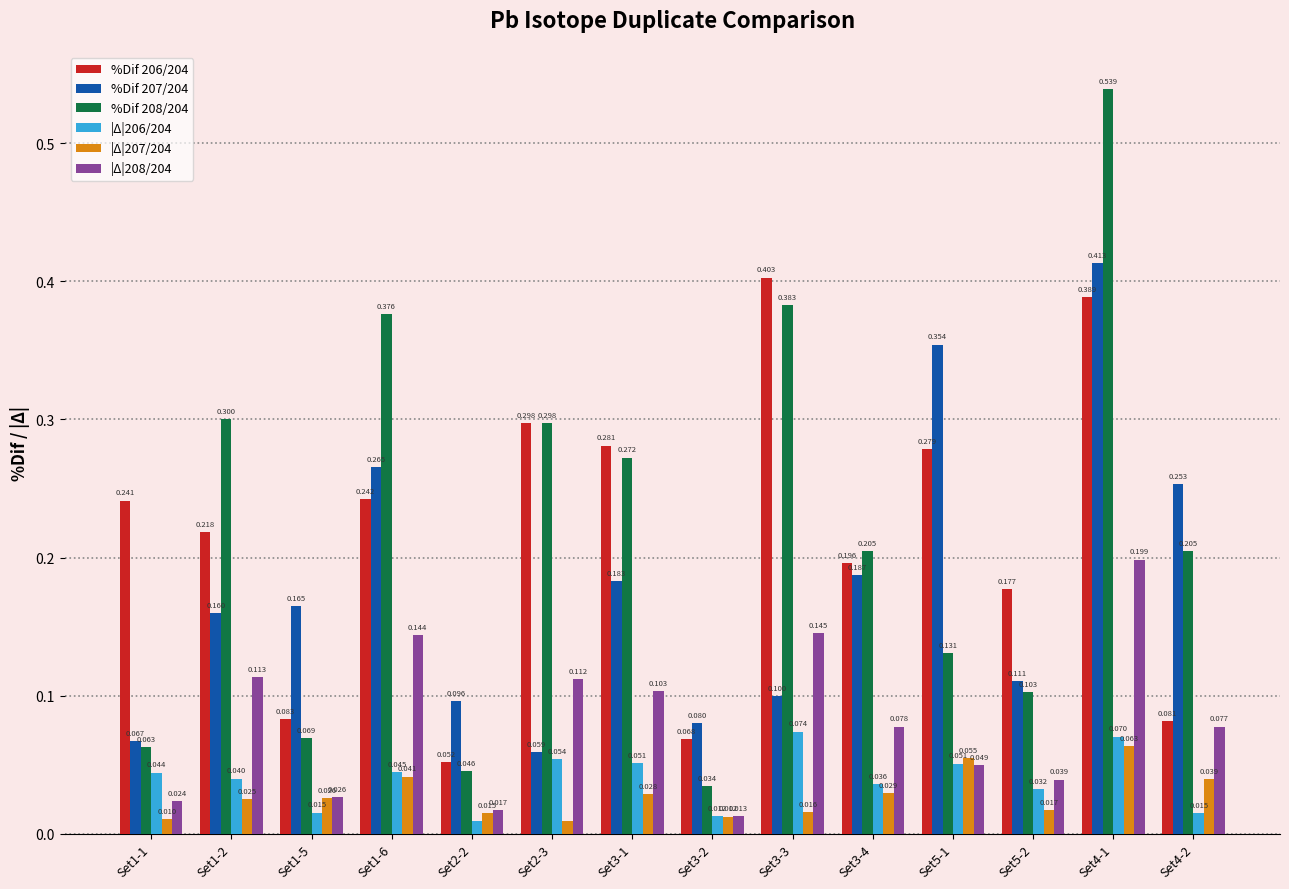

Is the value of %Dif 208/204 at Set5-1 greater than the value of |Δ|208/204 at Set3-4?

Yes